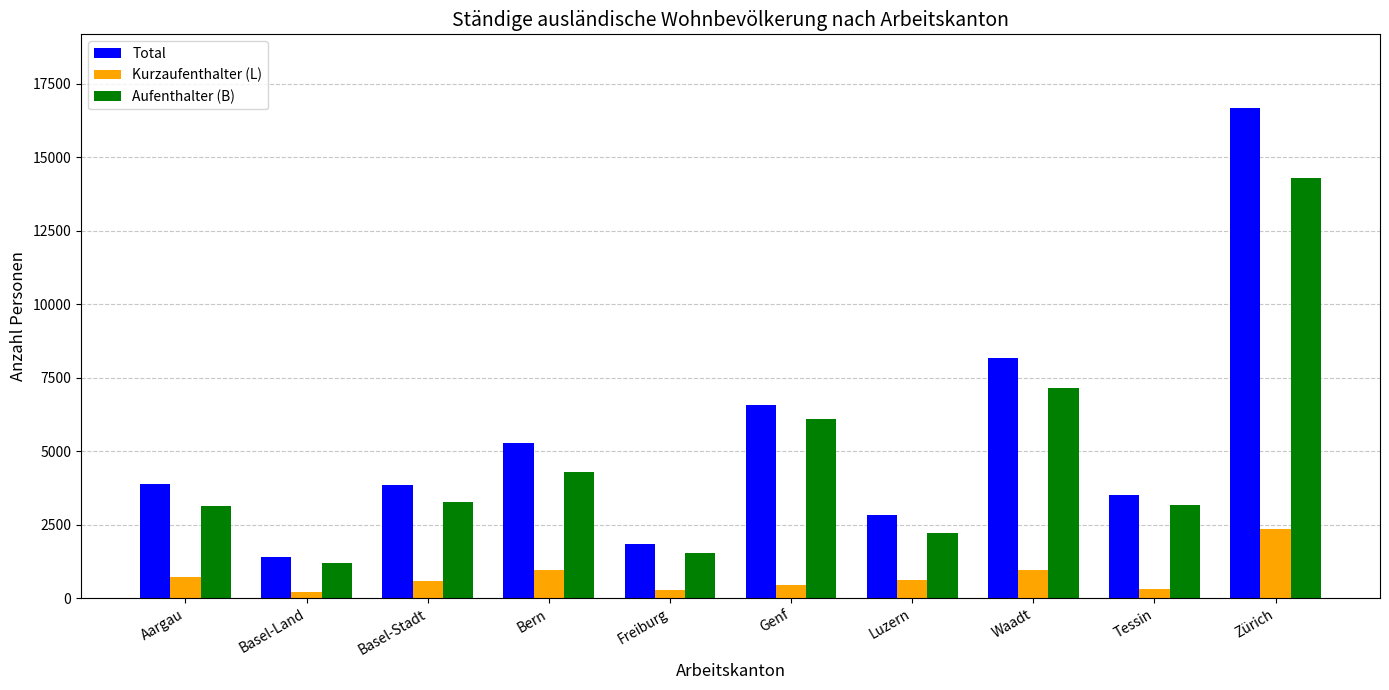

Rank the series at Waadt from highest to lowest value.

Total, Aufenthalter (B), Kurzaufenthalter (L)